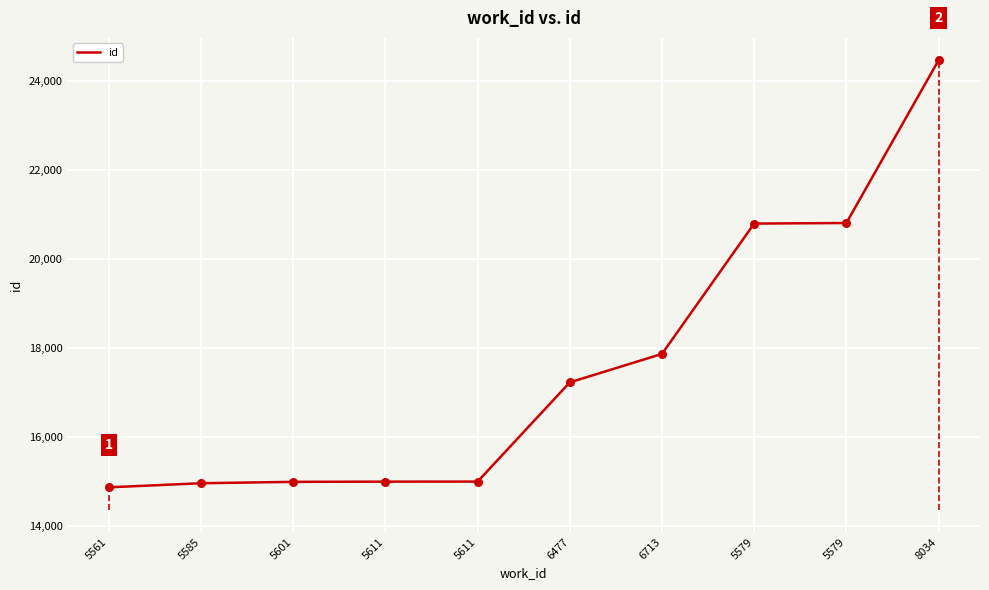

Which has a higher value, 5611 or 5579?

5579